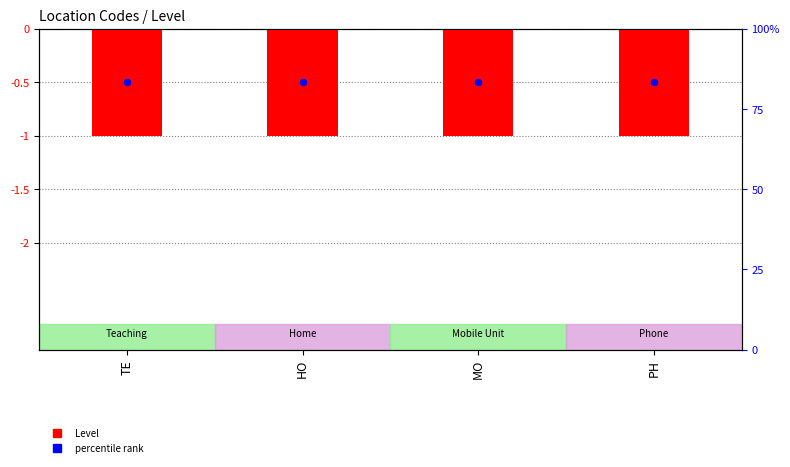

Is the value of Level (negated) at HO greater than the value of midpoint marker at TE?

No